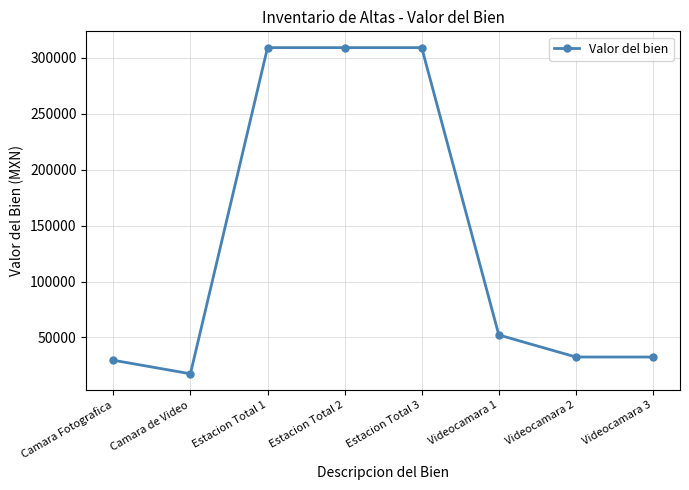

What is the difference between the maximum and minimum values?

291721